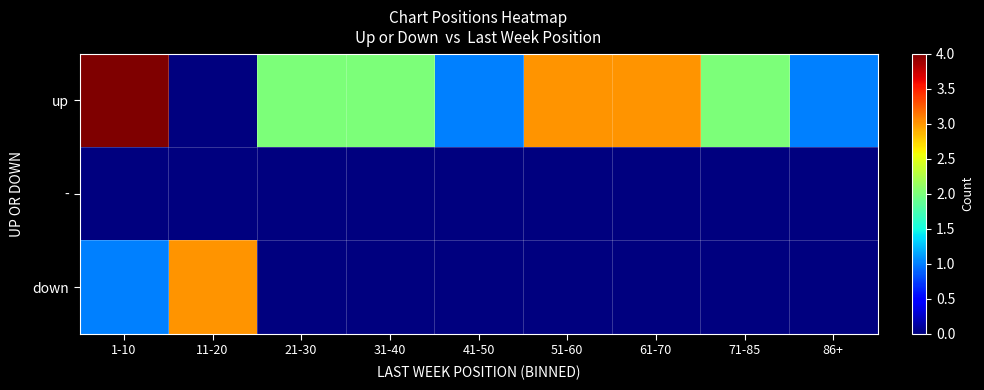

Reading left to right, extract all data points from this chart.

up: 1-10=4	11-20=0	21-30=2	31-40=2	41-50=1	51-60=3	61-70=3	71-85=2	86+=1
-: 1-10=0	11-20=0	21-30=0	31-40=0	41-50=0	51-60=0	61-70=0	71-85=0	86+=0
down: 1-10=1	11-20=3	21-30=0	31-40=0	41-50=0	51-60=0	61-70=0	71-85=0	86+=0